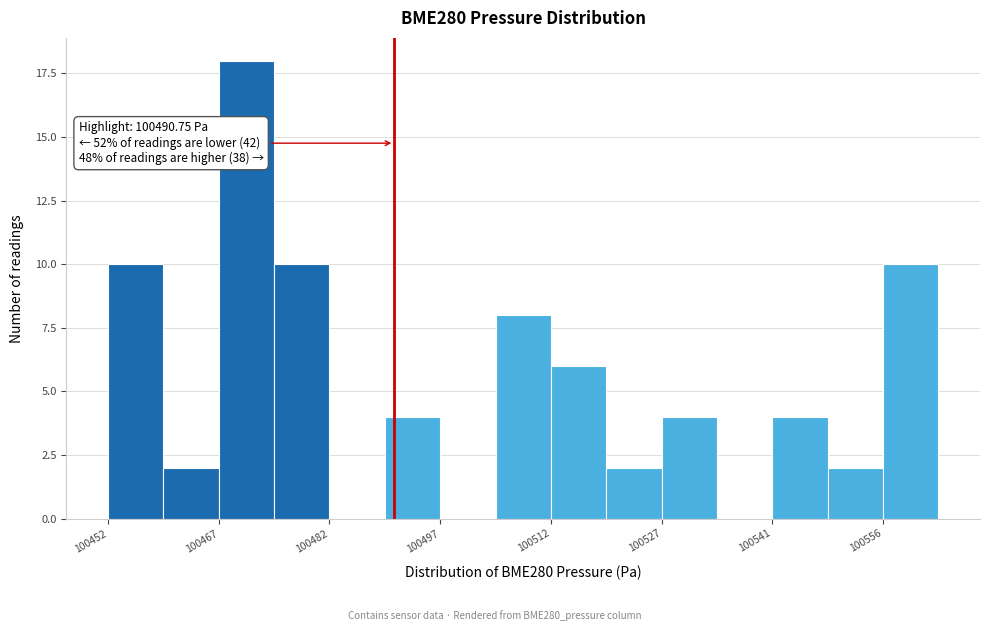

Around what value on the x-axis is the tallest bar? Give the approximate position of its centre, as read against the axis.

100470